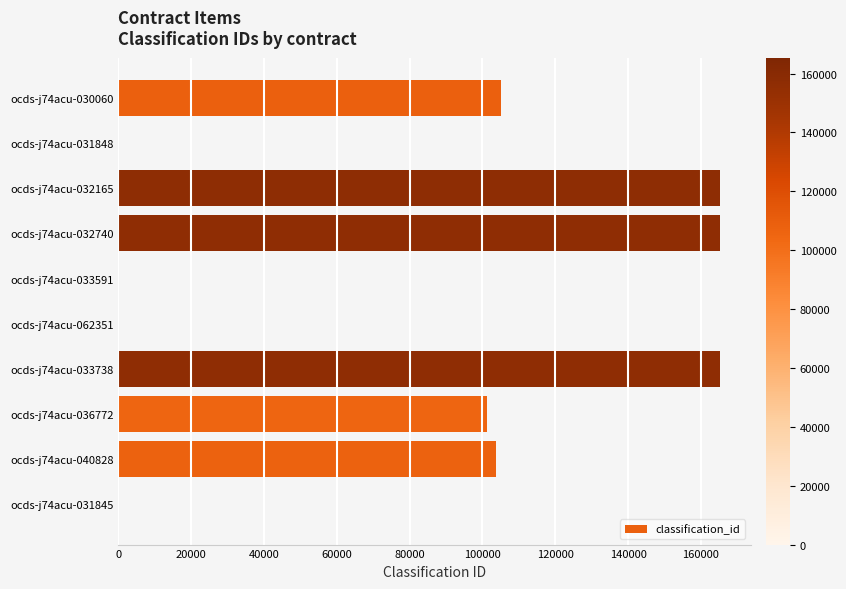

What is the change in value from ocds-j74acu-033738 to ocds-j74acu-031845?

-165157